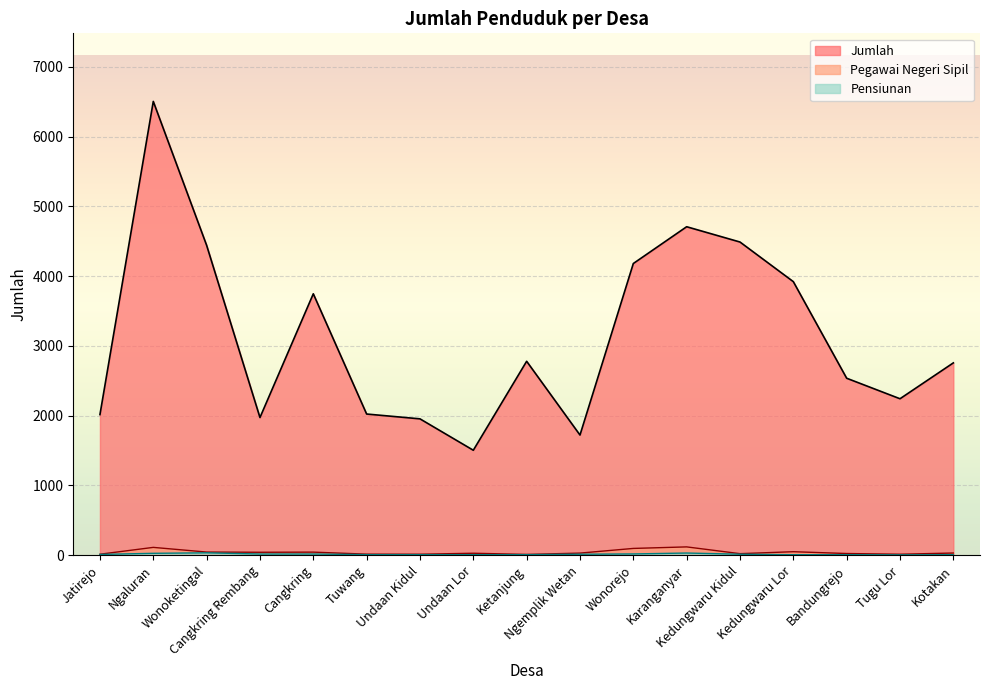

Where is the first local maximum for Pegawai Negeri Sipil?

Ngaluran